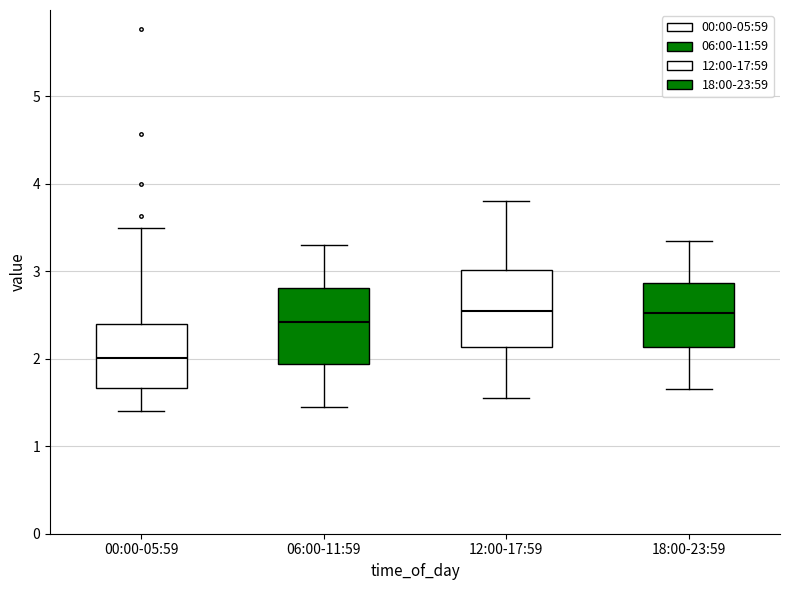

Reading left to right, read every box against the y-axis: the position of its median line, the range the box covers, and the ends of its whiskers. The values are not printed on the chart, so give them approximately, as read against the axis.

00:00-05:59: median 2.0, box 1.7 to 2.4, whiskers 1.4 to 3.5
06:00-11:59: median 2.4, box 1.9 to 2.8, whiskers 1.5 to 3.3
12:00-17:59: median 2.6, box 2.1 to 3.0, whiskers 1.6 to 3.8
18:00-23:59: median 2.5, box 2.1 to 2.9, whiskers 1.7 to 3.4